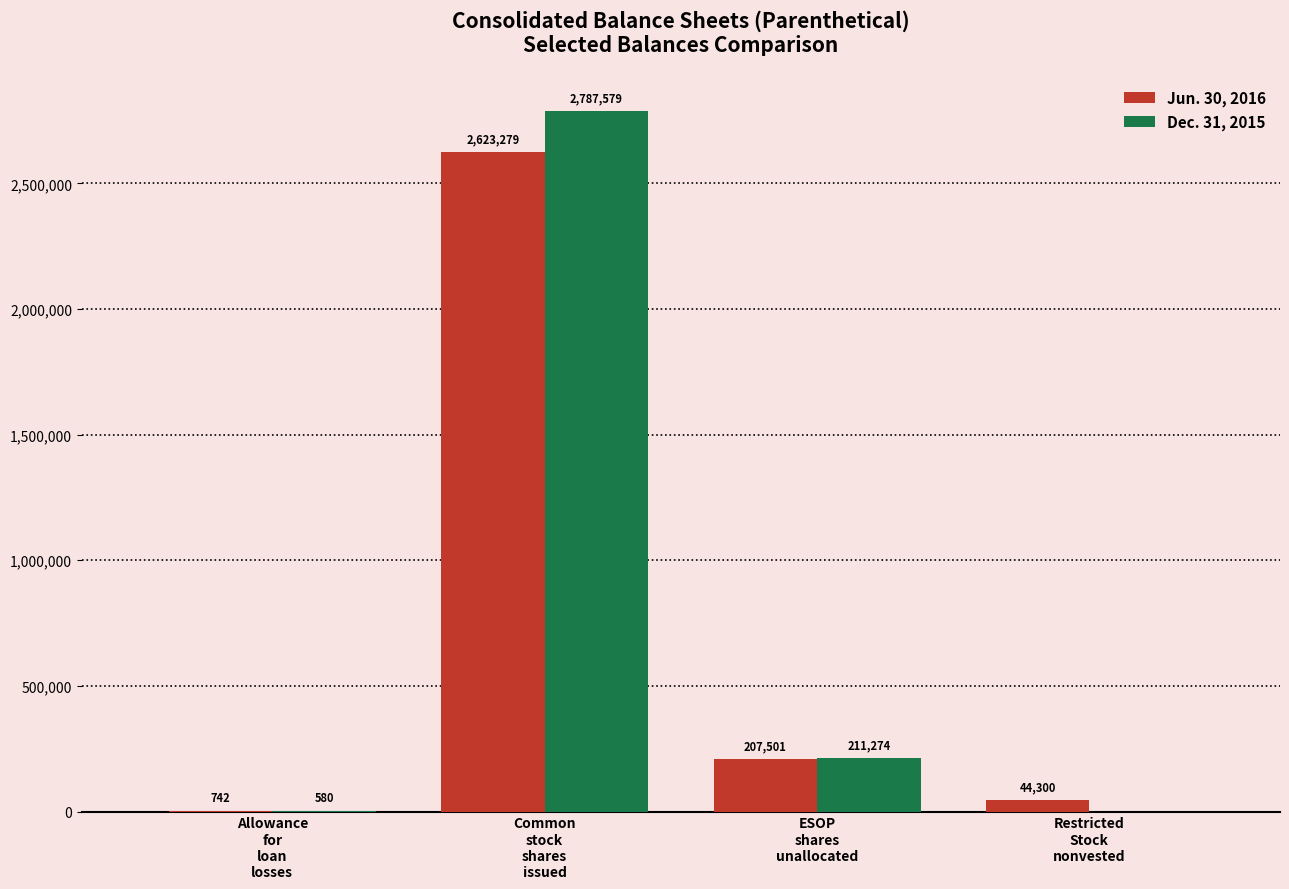

Are the bars grouped side by side (vs. stacked)?

Yes